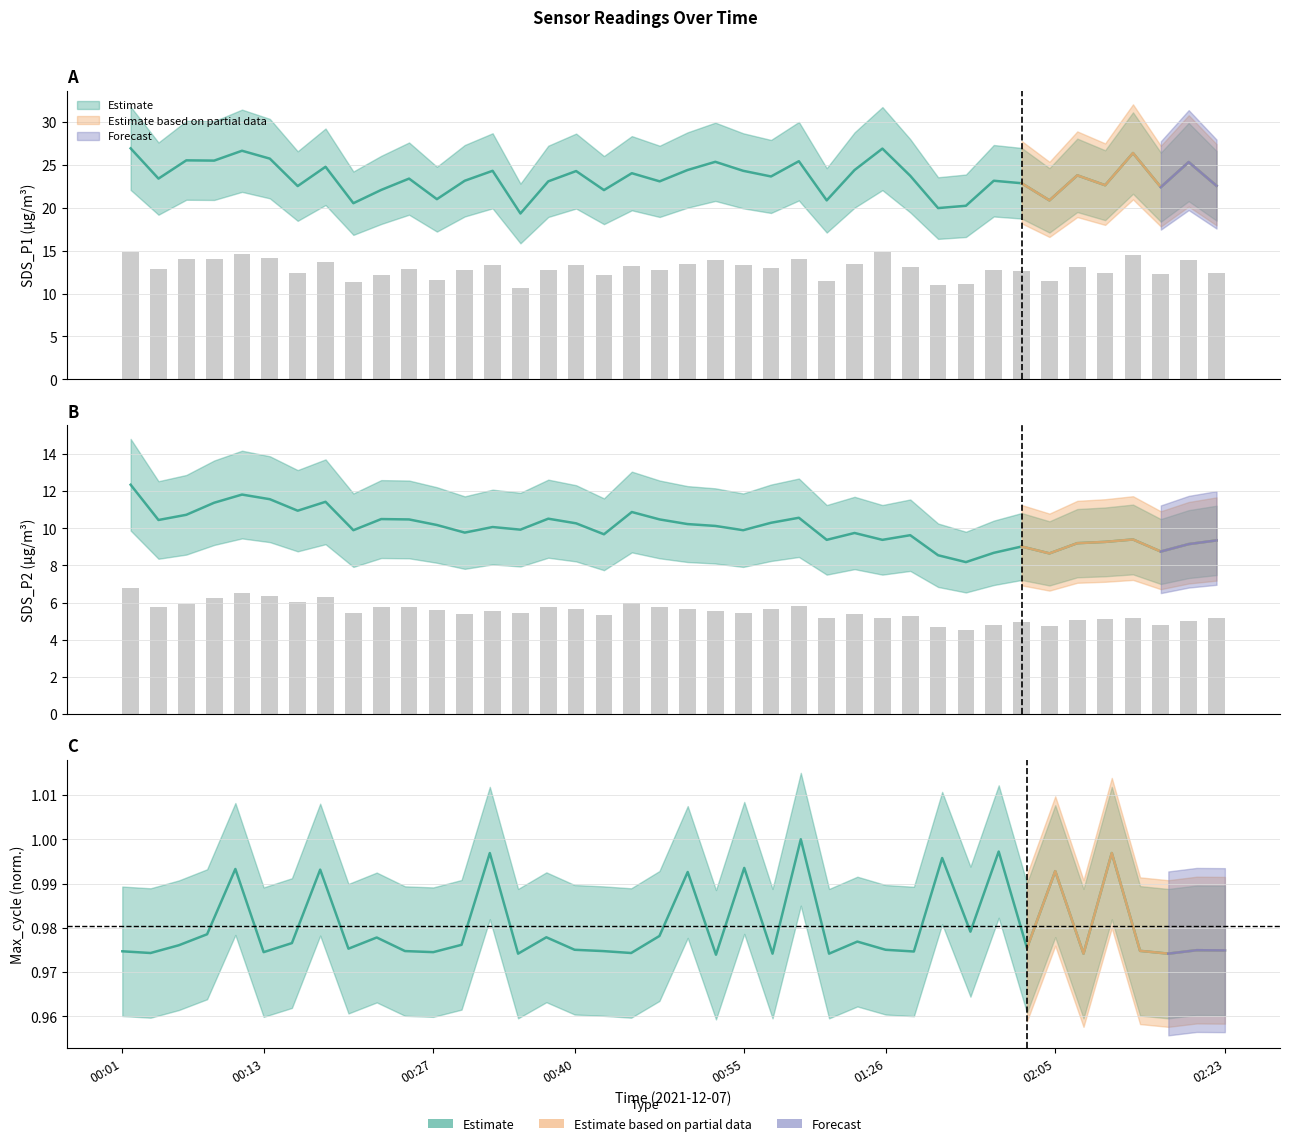

At 00:13, list the series in order from largest to smallest.

SDS_P1, SDS_P2, Max_cycle